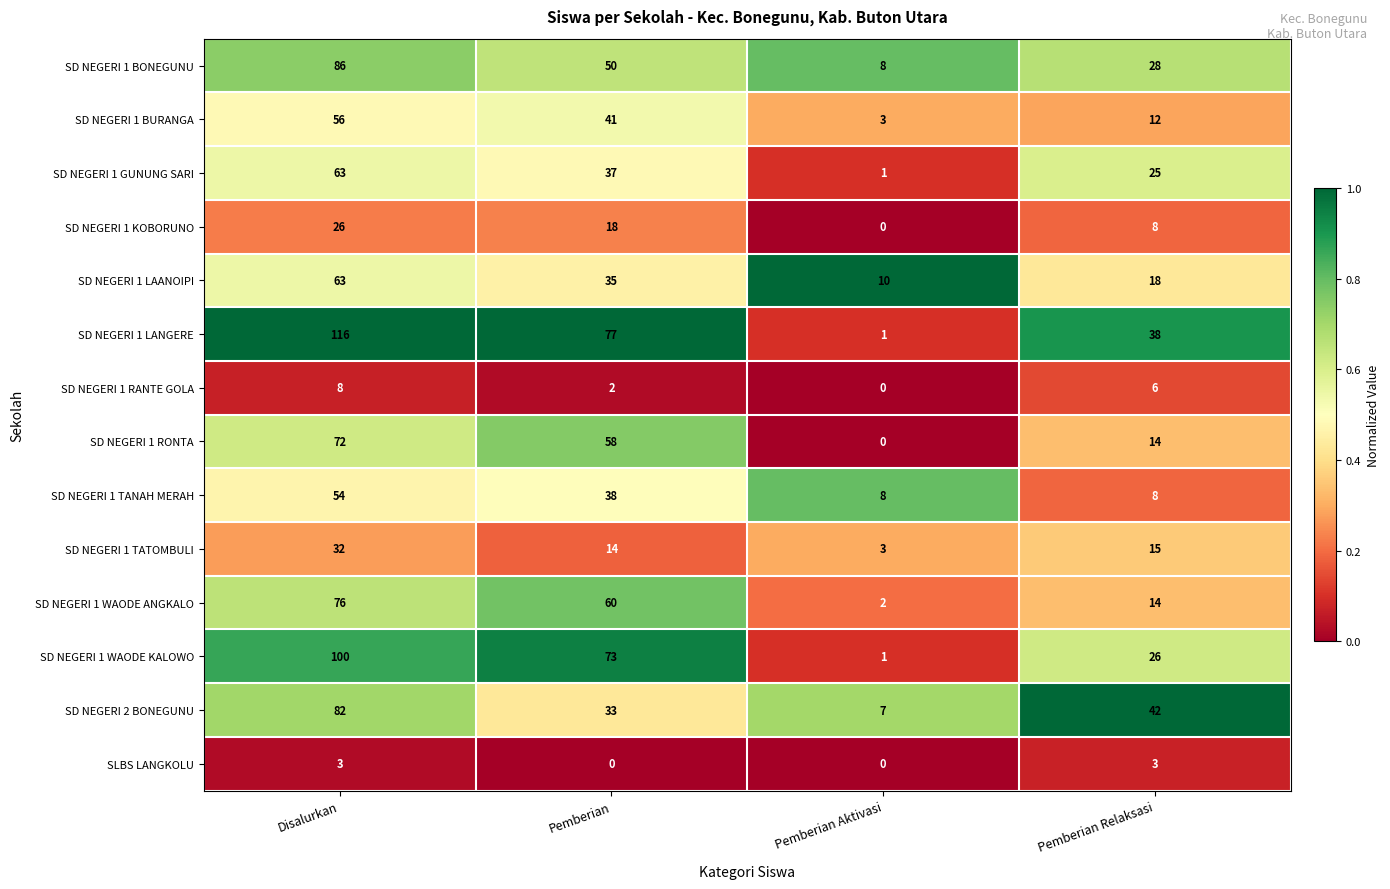

The value of SD NEGERI 1 LAANOIPI at Pemberian Relaksasi is 27. True or false?

False